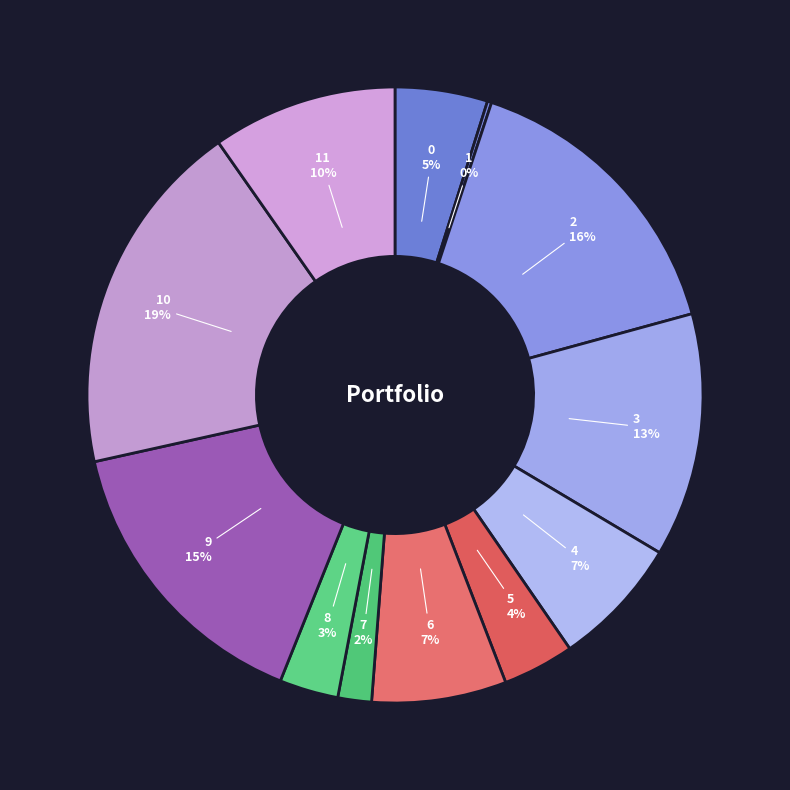

To the nearest percent, what portion does 5 represent?

4%